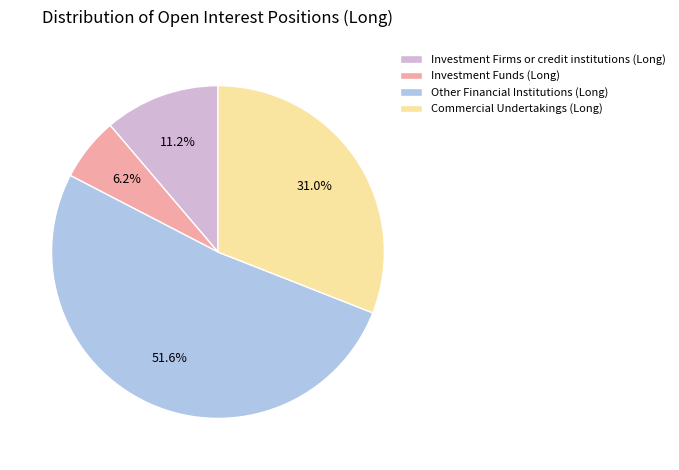

Approximately how many times larger is the value at Other Financial Institutions (Long) compared to Investment Firms or credit institutions (Long)?

4.6